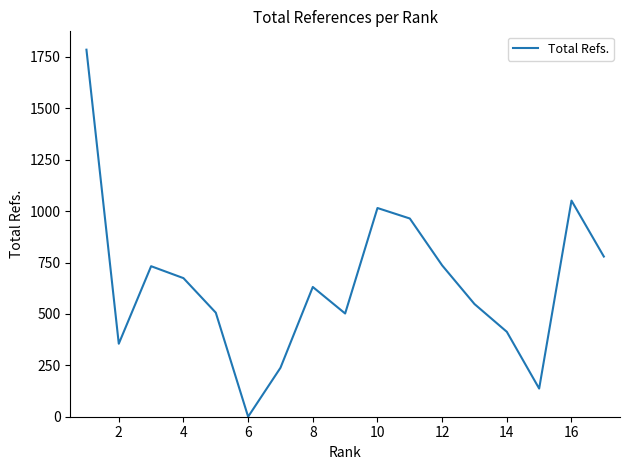

What is the difference between the maximum and minimum values?

1785